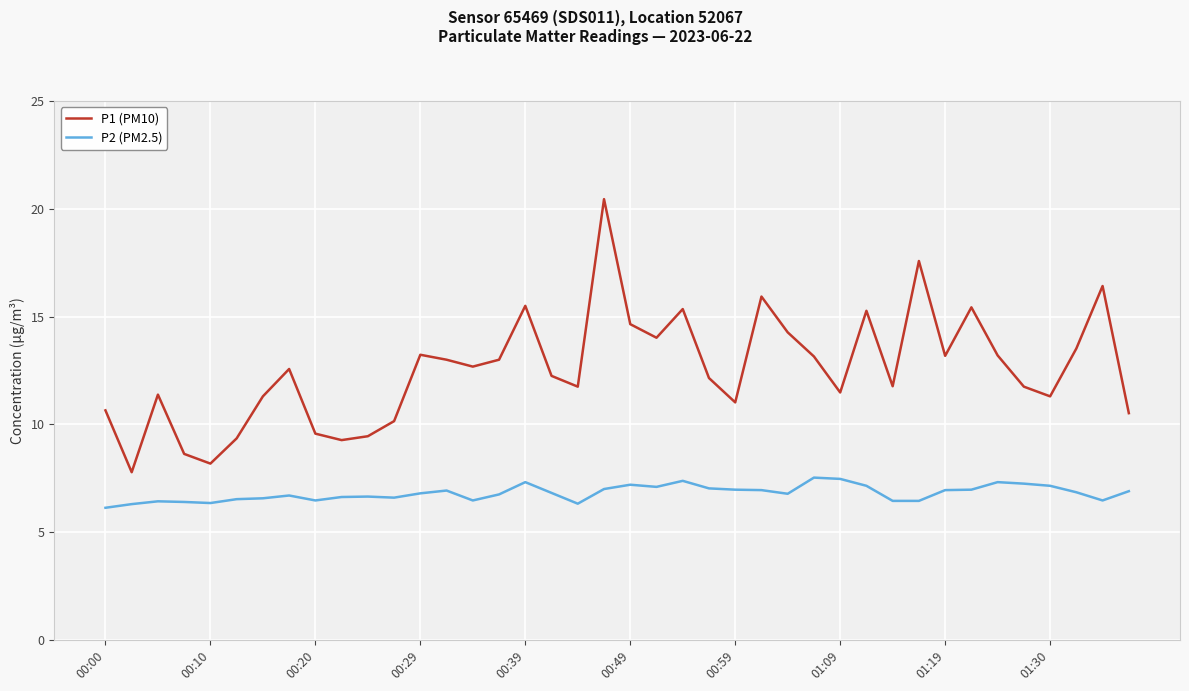

What are all the series names shown in the legend?

P1 (PM10), P2 (PM2.5)